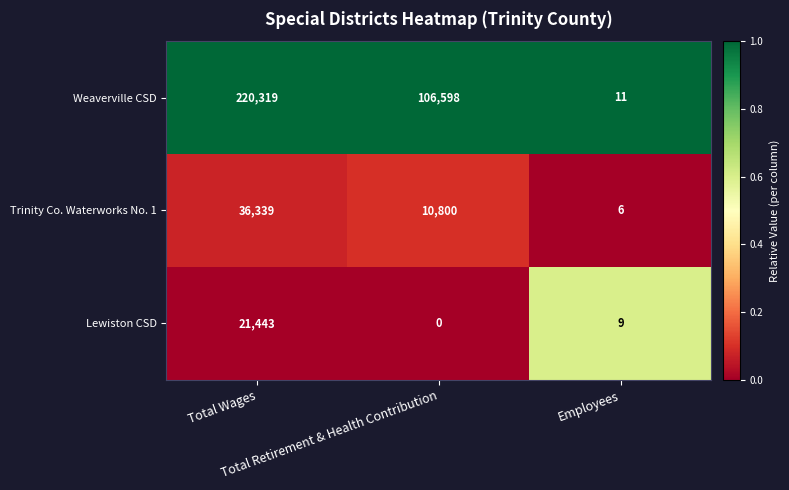

What is the difference between the maximum and minimum values in the Lewiston CSD series?

21443